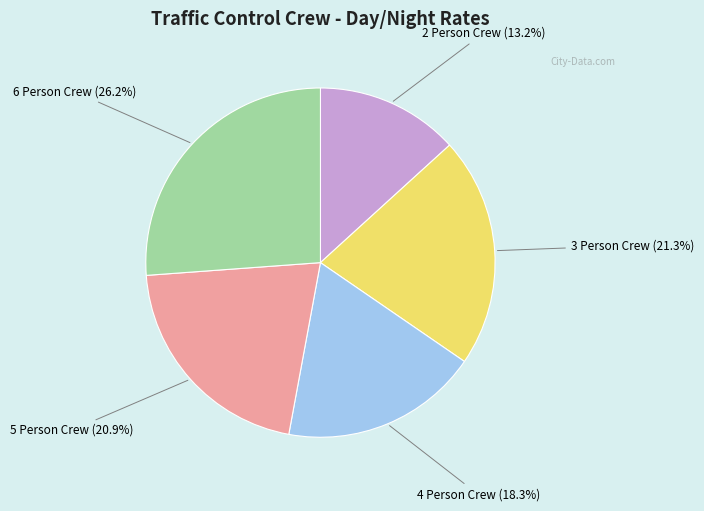

Does any single category account for the majority?

No